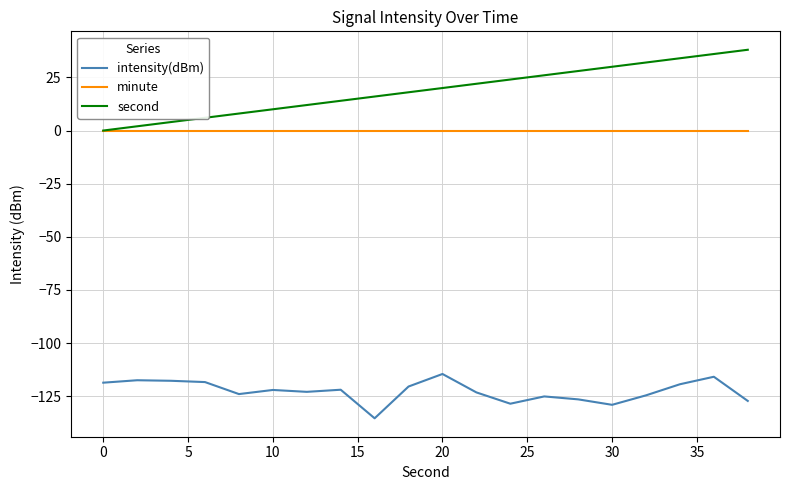

True or false: minute and intensity(dBm) intersect in this chart.

False